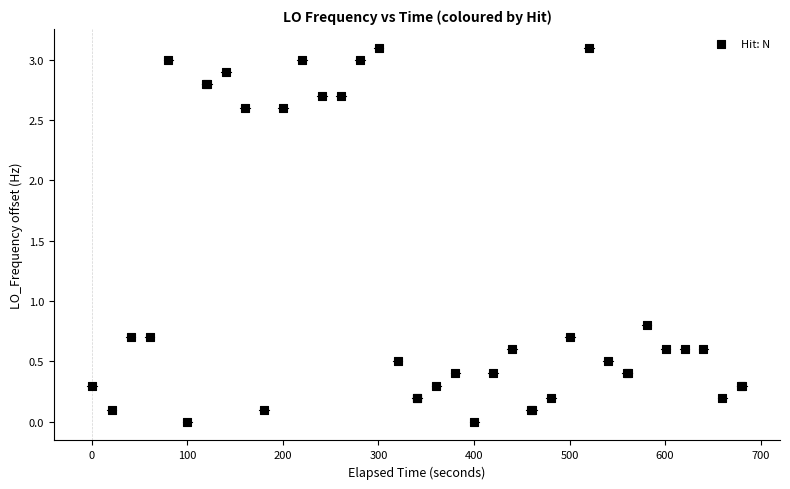

What Y value in the scatter plot is closest to 1?

0.8